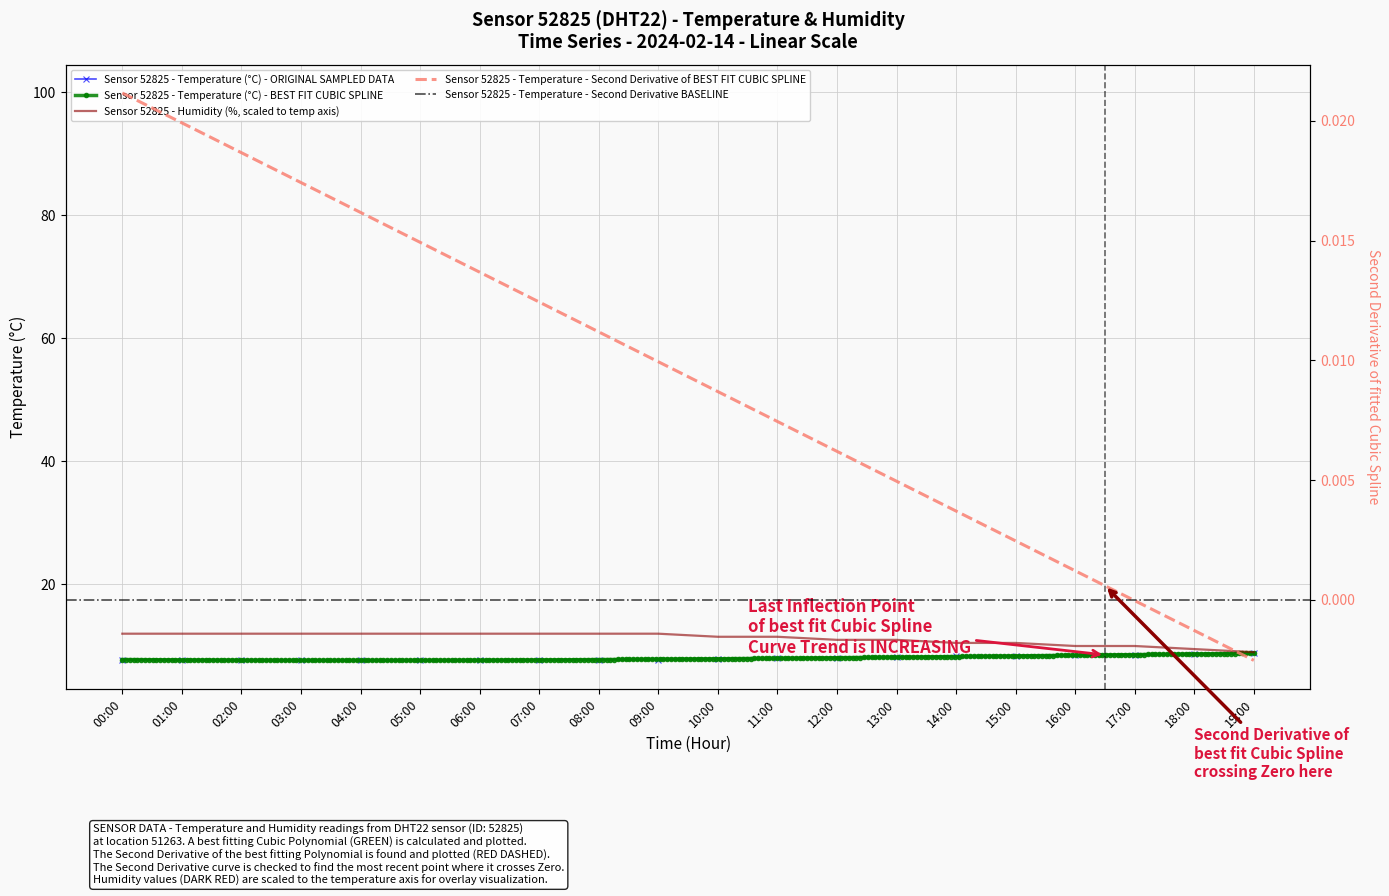

Reading right to left, transcribe all the data shown in this chart.

temperature: 19:00=8.8	18:00=8.7	17:00=8.6	16:00=8.5	15:00=8.4	14:00=8.3	13:00=8.2	12:00=8.1	11:00=8.0	10:00=7.9	09:00=7.8	08:00=7.8	07:00=7.7	06:00=7.7	05:00=7.7	04:00=7.7	03:00=7.7	02:00=7.7	01:00=7.7	00:00=7.8
humidity: 19:00=99.3	18:00=99.4	17:00=99.5	16:00=99.5	15:00=99.6	14:00=99.6	13:00=99.7	12:00=99.7	11:00=99.8	10:00=99.8	09:00=99.9	08:00=99.9	07:00=99.9	06:00=99.9	05:00=99.9	04:00=99.9	03:00=99.9	02:00=99.9	01:00=99.9	00:00=99.9